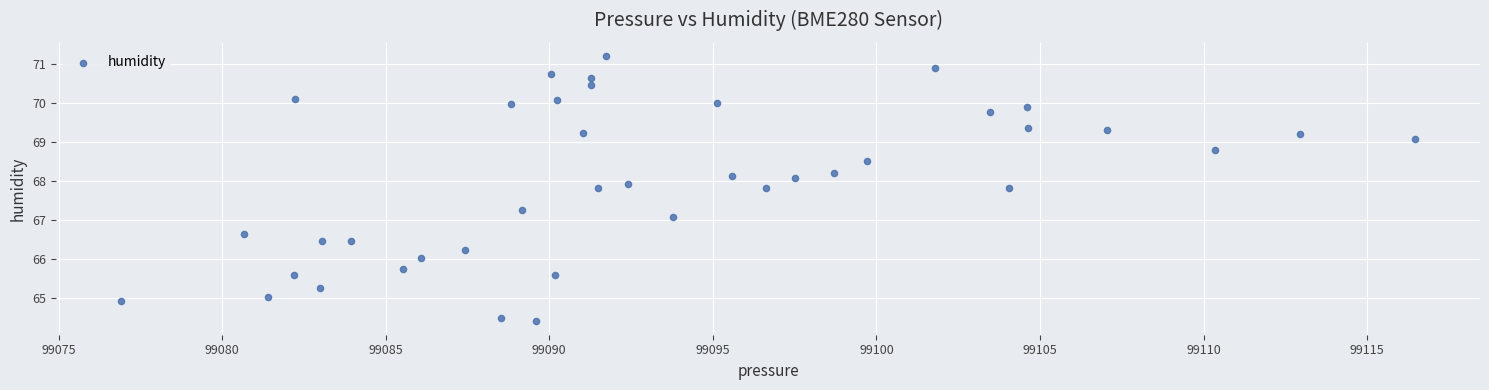

What Y value in the scatter plot is closest to 67?

67.1